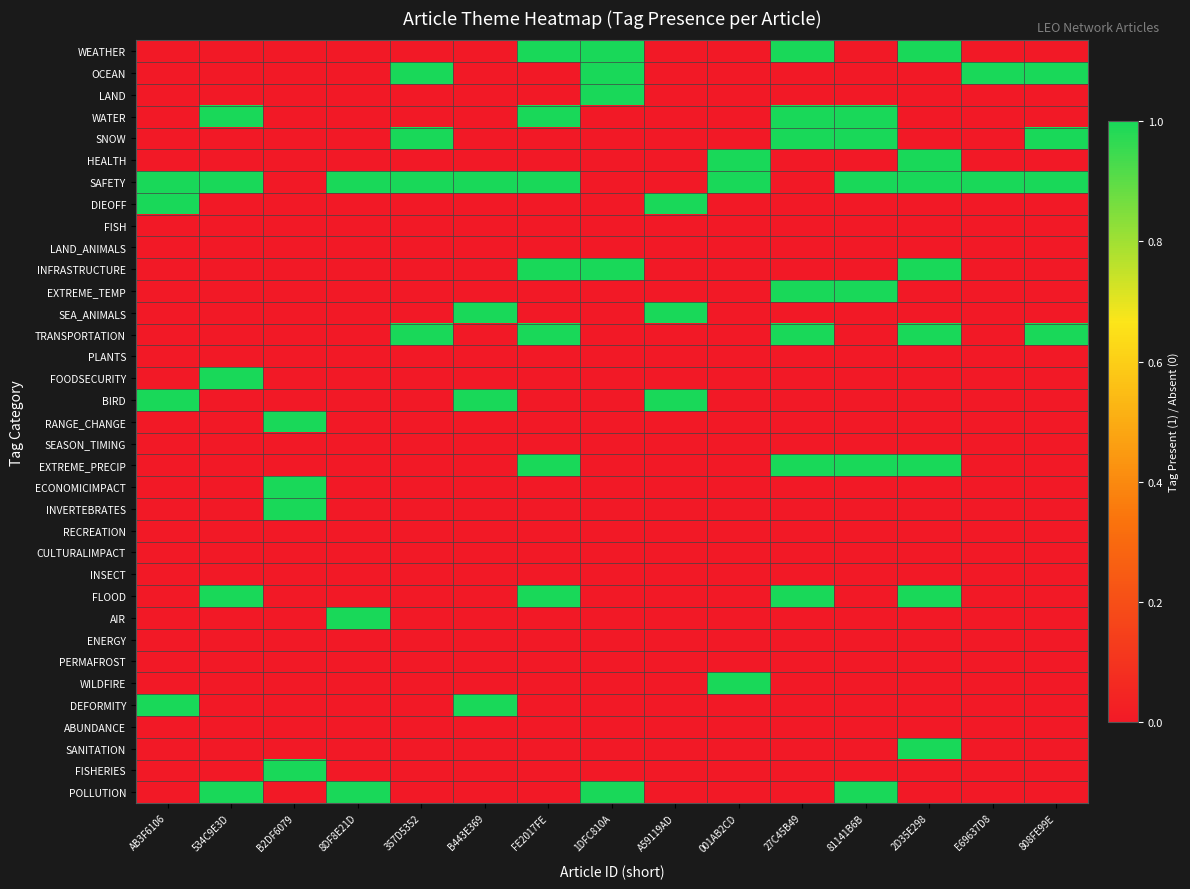

Reading left to right, list all the values displayed in this chart.

WEATHER: AB3F6106=0	534C9E3D=0	B2DF6079=0	8DF8E21D=0	357D5352=0	B443E369=0	FE2017FE=1	1DFC810A=1	A59119AD=0	001AB2CD=0	27C45B49=1	81141B6B=0	2D35E298=1	E69637D8=0	808FE99E=0
OCEAN: AB3F6106=0	534C9E3D=0	B2DF6079=0	8DF8E21D=0	357D5352=1	B443E369=0	FE2017FE=0	1DFC810A=1	A59119AD=0	001AB2CD=0	27C45B49=0	81141B6B=0	2D35E298=0	E69637D8=1	808FE99E=1
LAND: AB3F6106=0	534C9E3D=0	B2DF6079=0	8DF8E21D=0	357D5352=0	B443E369=0	FE2017FE=0	1DFC810A=1	A59119AD=0	001AB2CD=0	27C45B49=0	81141B6B=0	2D35E298=0	E69637D8=0	808FE99E=0
WATER: AB3F6106=0	534C9E3D=1	B2DF6079=0	8DF8E21D=0	357D5352=0	B443E369=0	FE2017FE=1	1DFC810A=0	A59119AD=0	001AB2CD=0	27C45B49=1	81141B6B=1	2D35E298=0	E69637D8=0	808FE99E=0
SNOW: AB3F6106=0	534C9E3D=0	B2DF6079=0	8DF8E21D=0	357D5352=1	B443E369=0	FE2017FE=0	1DFC810A=0	A59119AD=0	001AB2CD=0	27C45B49=1	81141B6B=1	2D35E298=0	E69637D8=0	808FE99E=1
HEALTH: AB3F6106=0	534C9E3D=0	B2DF6079=0	8DF8E21D=0	357D5352=0	B443E369=0	FE2017FE=0	1DFC810A=0	A59119AD=0	001AB2CD=1	27C45B49=0	81141B6B=0	2D35E298=1	E69637D8=0	808FE99E=0
SAFETY: AB3F6106=1	534C9E3D=1	B2DF6079=0	8DF8E21D=1	357D5352=1	B443E369=1	FE2017FE=1	1DFC810A=0	A59119AD=0	001AB2CD=1	27C45B49=0	81141B6B=1	2D35E298=1	E69637D8=1	808FE99E=1
DIEOFF: AB3F6106=1	534C9E3D=0	B2DF6079=0	8DF8E21D=0	357D5352=0	B443E369=0	FE2017FE=0	1DFC810A=0	A59119AD=1	001AB2CD=0	27C45B49=0	81141B6B=0	2D35E298=0	E69637D8=0	808FE99E=0
FISH: AB3F6106=0	534C9E3D=0	B2DF6079=0	8DF8E21D=0	357D5352=0	B443E369=0	FE2017FE=0	1DFC810A=0	A59119AD=0	001AB2CD=0	27C45B49=0	81141B6B=0	2D35E298=0	E69637D8=0	808FE99E=0
LAND_ANIMALS: AB3F6106=0	534C9E3D=0	B2DF6079=0	8DF8E21D=0	357D5352=0	B443E369=0	FE2017FE=0	1DFC810A=0	A59119AD=0	001AB2CD=0	27C45B49=0	81141B6B=0	2D35E298=0	E69637D8=0	808FE99E=0
INFRASTRUCTURE: AB3F6106=0	534C9E3D=0	B2DF6079=0	8DF8E21D=0	357D5352=0	B443E369=0	FE2017FE=1	1DFC810A=1	A59119AD=0	001AB2CD=0	27C45B49=0	81141B6B=0	2D35E298=1	E69637D8=0	808FE99E=0
EXTREME_TEMP: AB3F6106=0	534C9E3D=0	B2DF6079=0	8DF8E21D=0	357D5352=0	B443E369=0	FE2017FE=0	1DFC810A=0	A59119AD=0	001AB2CD=0	27C45B49=1	81141B6B=1	2D35E298=0	E69637D8=0	808FE99E=0
SEA_ANIMALS: AB3F6106=0	534C9E3D=0	B2DF6079=0	8DF8E21D=0	357D5352=0	B443E369=1	FE2017FE=0	1DFC810A=0	A59119AD=1	001AB2CD=0	27C45B49=0	81141B6B=0	2D35E298=0	E69637D8=0	808FE99E=0
TRANSPORTATION: AB3F6106=0	534C9E3D=0	B2DF6079=0	8DF8E21D=0	357D5352=1	B443E369=0	FE2017FE=1	1DFC810A=0	A59119AD=0	001AB2CD=0	27C45B49=1	81141B6B=0	2D35E298=1	E69637D8=0	808FE99E=1
PLANTS: AB3F6106=0	534C9E3D=0	B2DF6079=0	8DF8E21D=0	357D5352=0	B443E369=0	FE2017FE=0	1DFC810A=0	A59119AD=0	001AB2CD=0	27C45B49=0	81141B6B=0	2D35E298=0	E69637D8=0	808FE99E=0
FOODSECURITY: AB3F6106=0	534C9E3D=1	B2DF6079=0	8DF8E21D=0	357D5352=0	B443E369=0	FE2017FE=0	1DFC810A=0	A59119AD=0	001AB2CD=0	27C45B49=0	81141B6B=0	2D35E298=0	E69637D8=0	808FE99E=0
BIRD: AB3F6106=1	534C9E3D=0	B2DF6079=0	8DF8E21D=0	357D5352=0	B443E369=1	FE2017FE=0	1DFC810A=0	A59119AD=1	001AB2CD=0	27C45B49=0	81141B6B=0	2D35E298=0	E69637D8=0	808FE99E=0
RANGE_CHANGE: AB3F6106=0	534C9E3D=0	B2DF6079=1	8DF8E21D=0	357D5352=0	B443E369=0	FE2017FE=0	1DFC810A=0	A59119AD=0	001AB2CD=0	27C45B49=0	81141B6B=0	2D35E298=0	E69637D8=0	808FE99E=0
SEASON_TIMING: AB3F6106=0	534C9E3D=0	B2DF6079=0	8DF8E21D=0	357D5352=0	B443E369=0	FE2017FE=0	1DFC810A=0	A59119AD=0	001AB2CD=0	27C45B49=0	81141B6B=0	2D35E298=0	E69637D8=0	808FE99E=0
EXTREME_PRECIP: AB3F6106=0	534C9E3D=0	B2DF6079=0	8DF8E21D=0	357D5352=0	B443E369=0	FE2017FE=1	1DFC810A=0	A59119AD=0	001AB2CD=0	27C45B49=1	81141B6B=1	2D35E298=1	E69637D8=0	808FE99E=0
ECONOMICIMPACT: AB3F6106=0	534C9E3D=0	B2DF6079=1	8DF8E21D=0	357D5352=0	B443E369=0	FE2017FE=0	1DFC810A=0	A59119AD=0	001AB2CD=0	27C45B49=0	81141B6B=0	2D35E298=0	E69637D8=0	808FE99E=0
INVERTEBRATES: AB3F6106=0	534C9E3D=0	B2DF6079=1	8DF8E21D=0	357D5352=0	B443E369=0	FE2017FE=0	1DFC810A=0	A59119AD=0	001AB2CD=0	27C45B49=0	81141B6B=0	2D35E298=0	E69637D8=0	808FE99E=0
RECREATION: AB3F6106=0	534C9E3D=0	B2DF6079=0	8DF8E21D=0	357D5352=0	B443E369=0	FE2017FE=0	1DFC810A=0	A59119AD=0	001AB2CD=0	27C45B49=0	81141B6B=0	2D35E298=0	E69637D8=0	808FE99E=0
CULTURALIMPACT: AB3F6106=0	534C9E3D=0	B2DF6079=0	8DF8E21D=0	357D5352=0	B443E369=0	FE2017FE=0	1DFC810A=0	A59119AD=0	001AB2CD=0	27C45B49=0	81141B6B=0	2D35E298=0	E69637D8=0	808FE99E=0
INSECT: AB3F6106=0	534C9E3D=0	B2DF6079=0	8DF8E21D=0	357D5352=0	B443E369=0	FE2017FE=0	1DFC810A=0	A59119AD=0	001AB2CD=0	27C45B49=0	81141B6B=0	2D35E298=0	E69637D8=0	808FE99E=0
FLOOD: AB3F6106=0	534C9E3D=1	B2DF6079=0	8DF8E21D=0	357D5352=0	B443E369=0	FE2017FE=1	1DFC810A=0	A59119AD=0	001AB2CD=0	27C45B49=1	81141B6B=0	2D35E298=1	E69637D8=0	808FE99E=0
AIR: AB3F6106=0	534C9E3D=0	B2DF6079=0	8DF8E21D=1	357D5352=0	B443E369=0	FE2017FE=0	1DFC810A=0	A59119AD=0	001AB2CD=0	27C45B49=0	81141B6B=0	2D35E298=0	E69637D8=0	808FE99E=0
ENERGY: AB3F6106=0	534C9E3D=0	B2DF6079=0	8DF8E21D=0	357D5352=0	B443E369=0	FE2017FE=0	1DFC810A=0	A59119AD=0	001AB2CD=0	27C45B49=0	81141B6B=0	2D35E298=0	E69637D8=0	808FE99E=0
PERMAFROST: AB3F6106=0	534C9E3D=0	B2DF6079=0	8DF8E21D=0	357D5352=0	B443E369=0	FE2017FE=0	1DFC810A=0	A59119AD=0	001AB2CD=0	27C45B49=0	81141B6B=0	2D35E298=0	E69637D8=0	808FE99E=0
WILDFIRE: AB3F6106=0	534C9E3D=0	B2DF6079=0	8DF8E21D=0	357D5352=0	B443E369=0	FE2017FE=0	1DFC810A=0	A59119AD=0	001AB2CD=1	27C45B49=0	81141B6B=0	2D35E298=0	E69637D8=0	808FE99E=0
DEFORMITY: AB3F6106=1	534C9E3D=0	B2DF6079=0	8DF8E21D=0	357D5352=0	B443E369=1	FE2017FE=0	1DFC810A=0	A59119AD=0	001AB2CD=0	27C45B49=0	81141B6B=0	2D35E298=0	E69637D8=0	808FE99E=0
ABUNDANCE: AB3F6106=0	534C9E3D=0	B2DF6079=0	8DF8E21D=0	357D5352=0	B443E369=0	FE2017FE=0	1DFC810A=0	A59119AD=0	001AB2CD=0	27C45B49=0	81141B6B=0	2D35E298=0	E69637D8=0	808FE99E=0
SANITATION: AB3F6106=0	534C9E3D=0	B2DF6079=0	8DF8E21D=0	357D5352=0	B443E369=0	FE2017FE=0	1DFC810A=0	A59119AD=0	001AB2CD=0	27C45B49=0	81141B6B=0	2D35E298=1	E69637D8=0	808FE99E=0
FISHERIES: AB3F6106=0	534C9E3D=0	B2DF6079=1	8DF8E21D=0	357D5352=0	B443E369=0	FE2017FE=0	1DFC810A=0	A59119AD=0	001AB2CD=0	27C45B49=0	81141B6B=0	2D35E298=0	E69637D8=0	808FE99E=0
POLLUTION: AB3F6106=0	534C9E3D=1	B2DF6079=0	8DF8E21D=1	357D5352=0	B443E369=0	FE2017FE=0	1DFC810A=1	A59119AD=0	001AB2CD=0	27C45B49=0	81141B6B=1	2D35E298=0	E69637D8=0	808FE99E=0